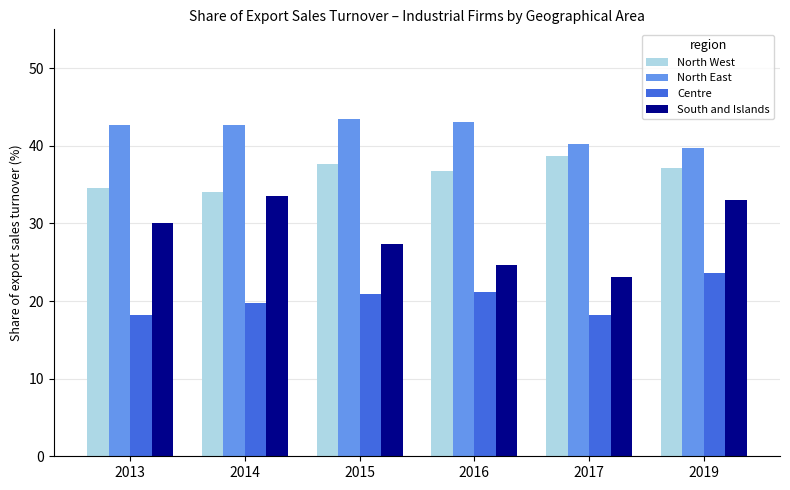

Does the chart contain any negative values?

No